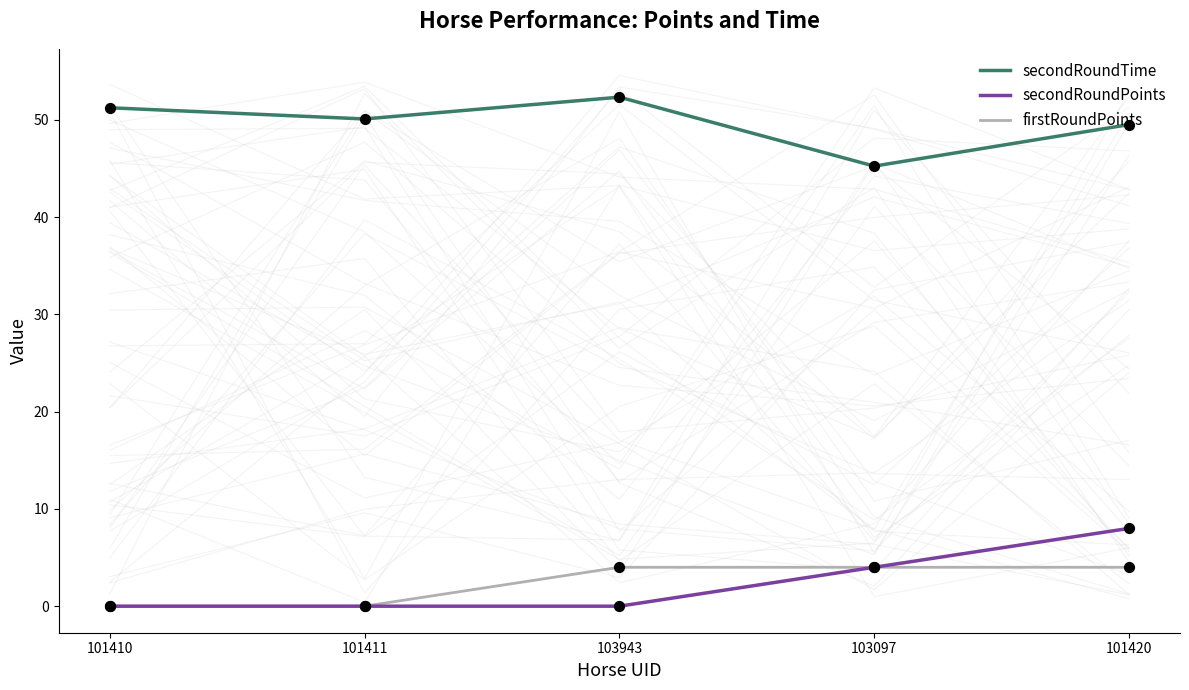

What are all the series names shown in the legend?

secondRoundTime, secondRoundPoints, firstRoundPoints